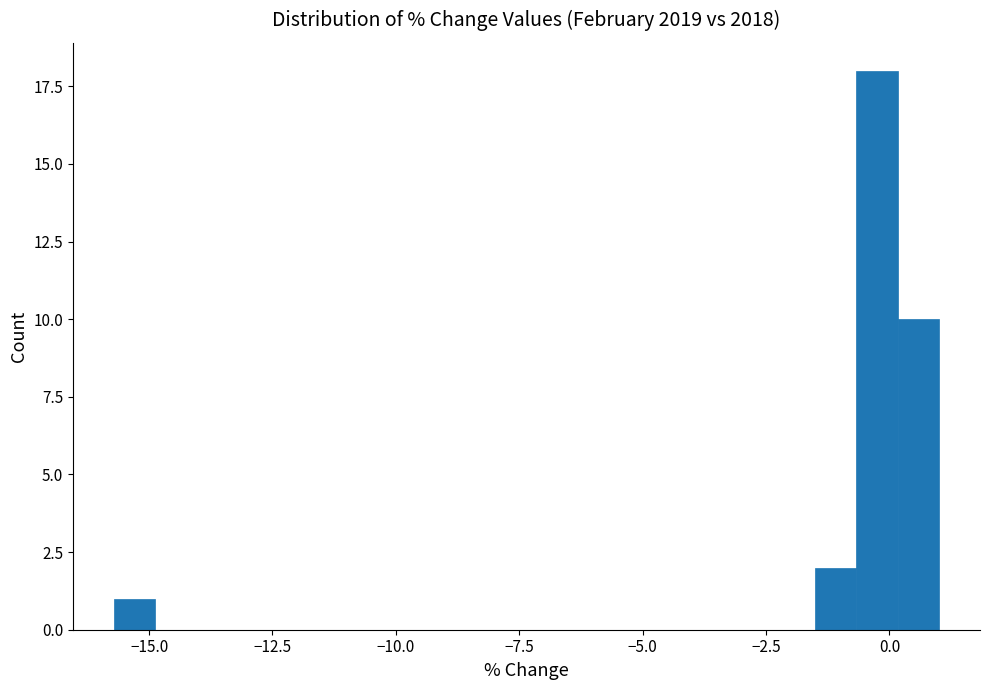

Around what value on the x-axis is the tallest bar? Give the approximate position of its centre, as read against the axis.

-0.5